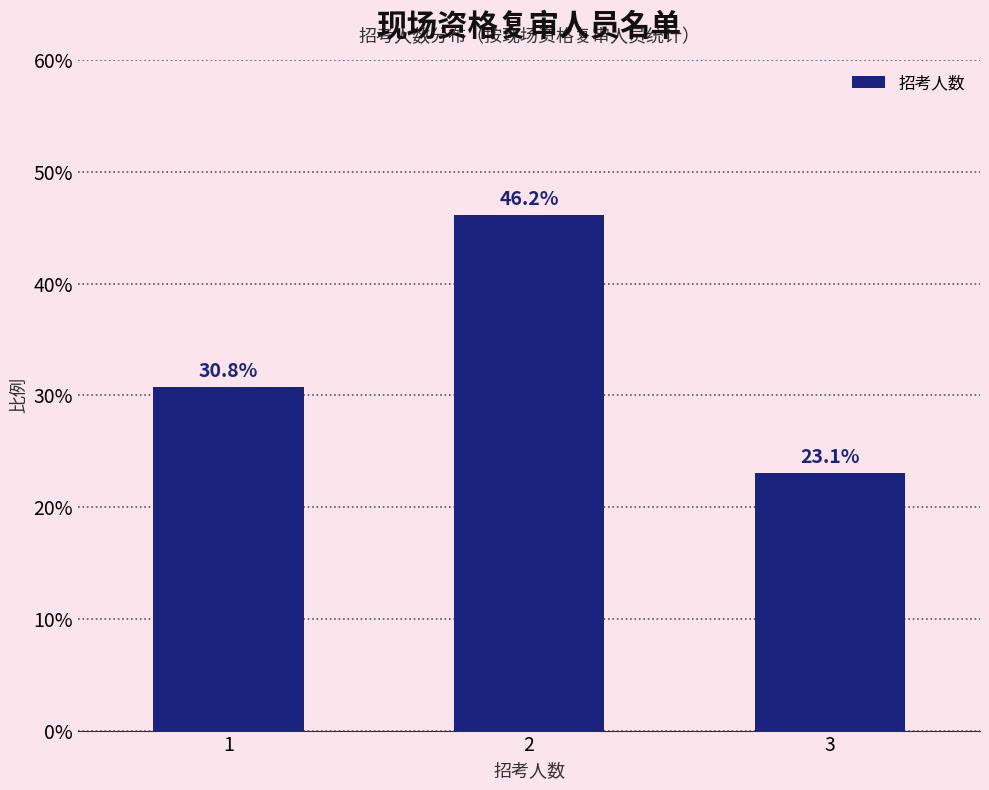

Reading right to left, what are all the values shown in this chart?

3=23.1	2=46.2	1=30.8